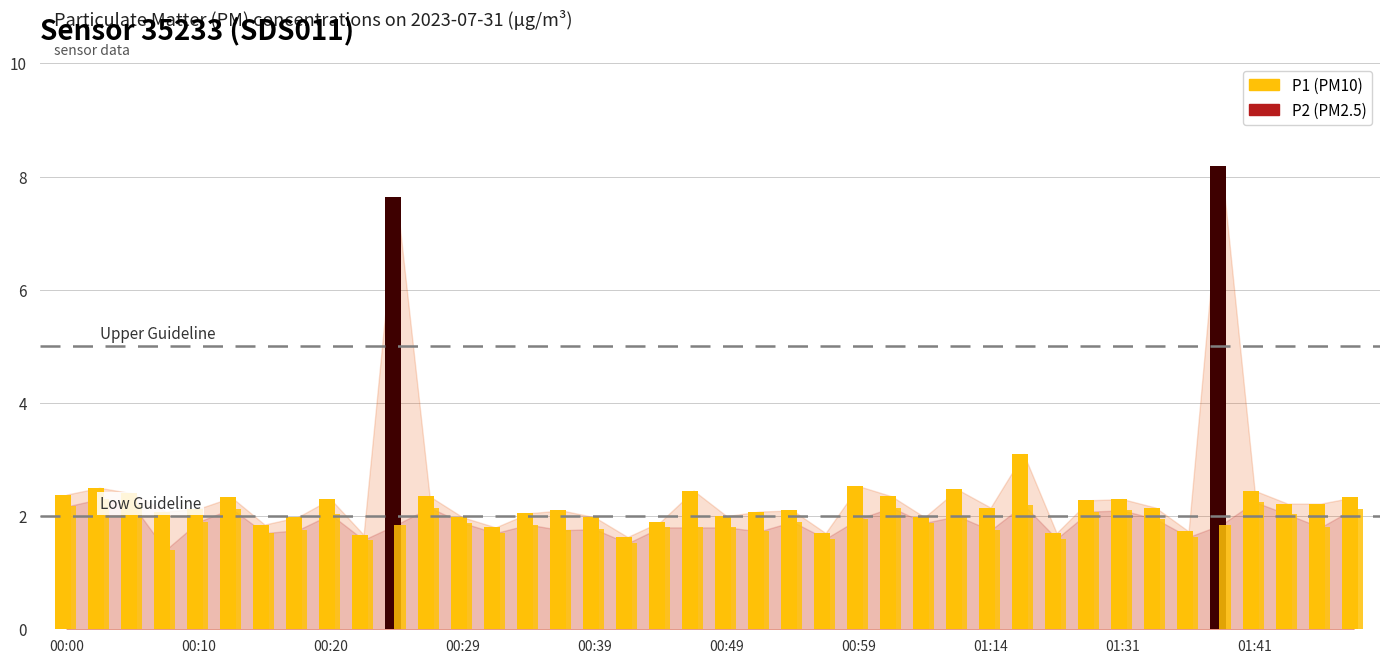

How many data points in P1 are above 2?

27